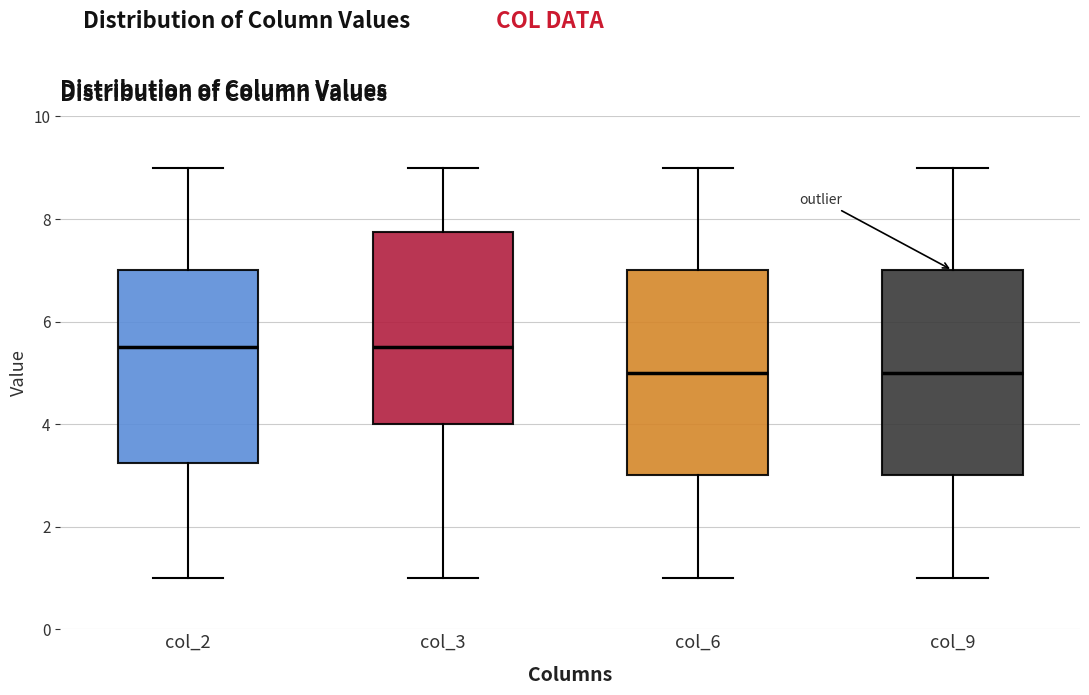

Reading left to right, transcribe this box plot: for each box, give where its median line is, the range the box spans, and where its two whiskers end, as read against the y-axis. The values are not printed on the chart, so give them approximately, as read against the axis.

col_2: median 5.6, box 3.2 to 7.0, whiskers 1.0 to 9.0
col_3: median 5.6, box 4.0 to 7.8, whiskers 1.0 to 9.0
col_6: median 5.0, box 3.0 to 7.0, whiskers 1.0 to 9.0
col_9: median 5.0, box 3.0 to 7.0, whiskers 1.0 to 9.0